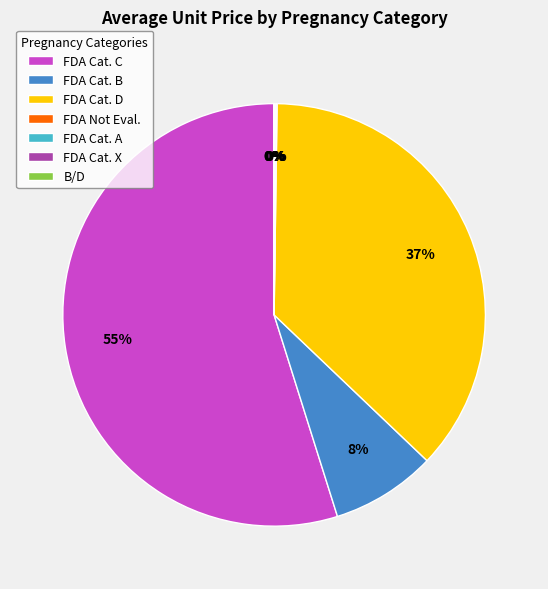

Which slice is the largest?

FDA Cat. C